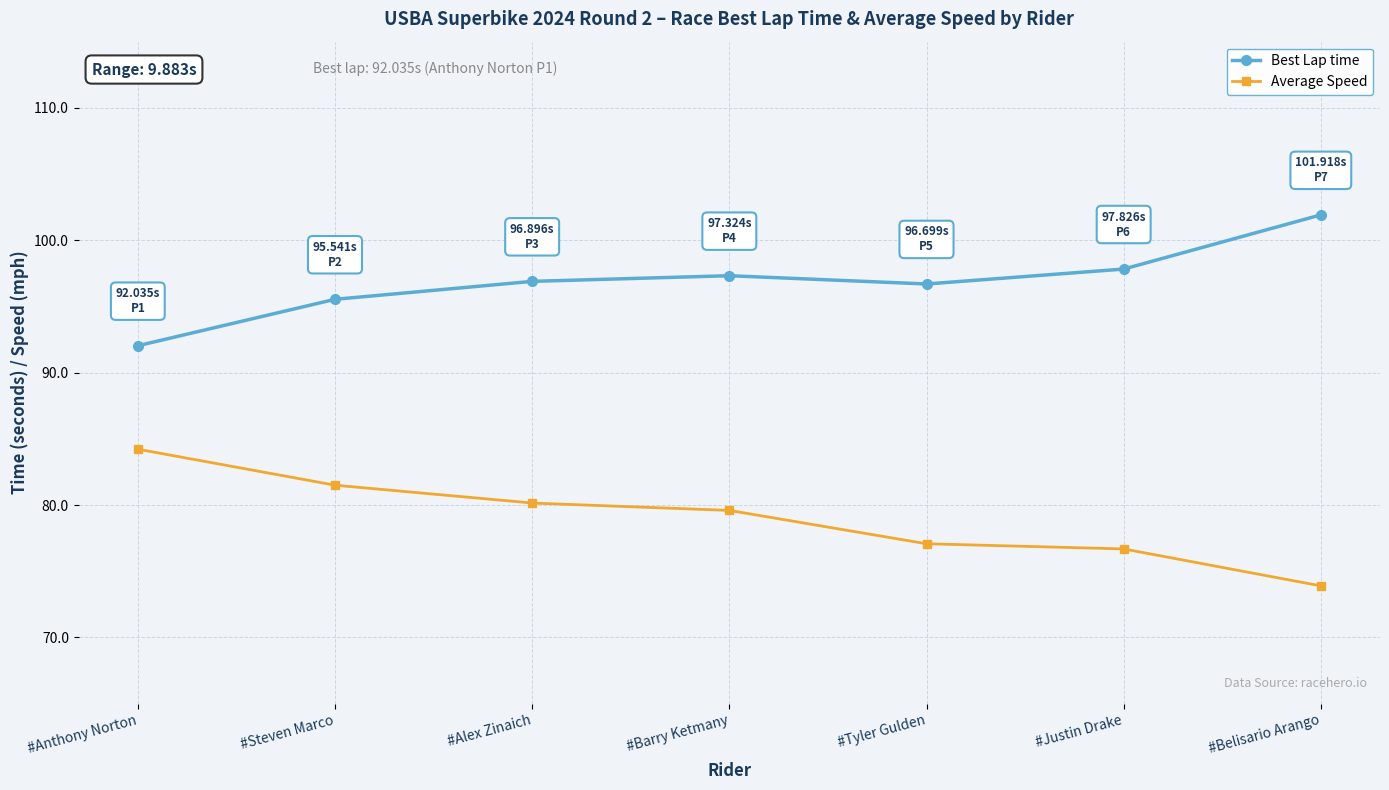

How many interior local valleys does the Best Lap time series have?

1